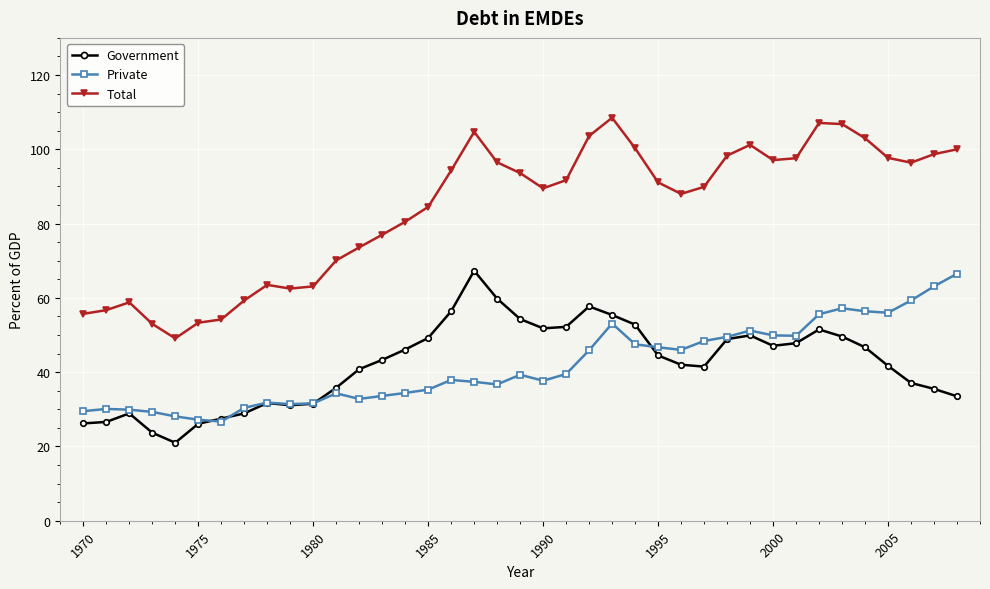

Which series has the widest spread of values?

Total